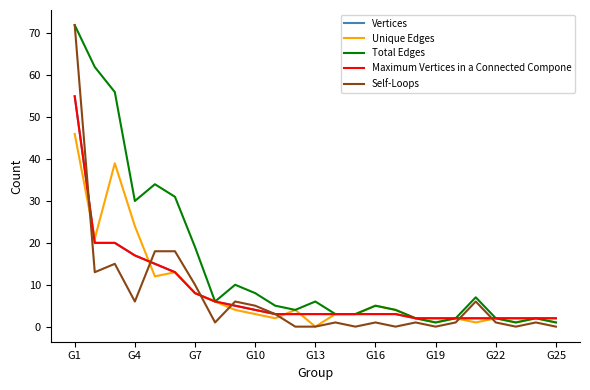

How many lines are shown in the chart?

5